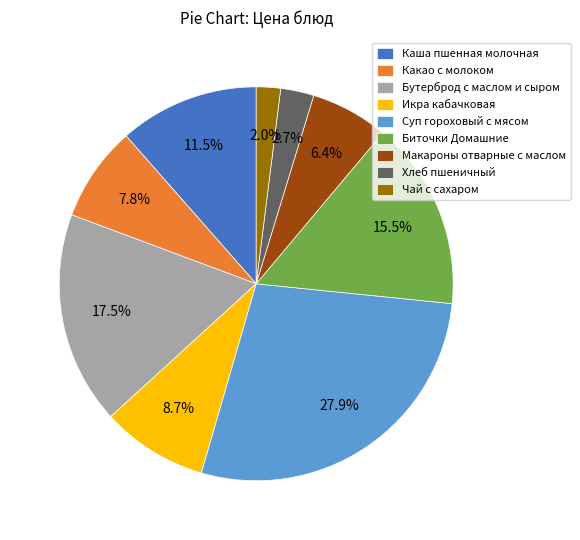

Combined, do Макароны отварные с маслом and Чай с сахаром account for over 50%?

No